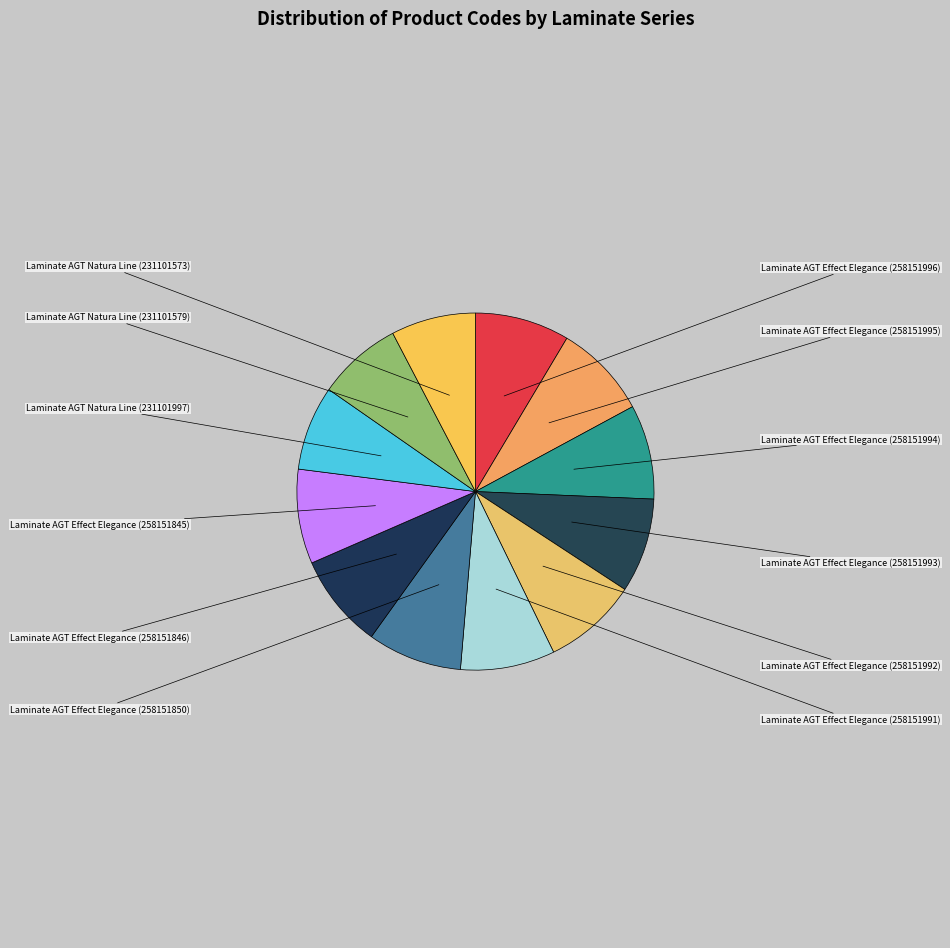

Is there a majority slice in this chart?

No